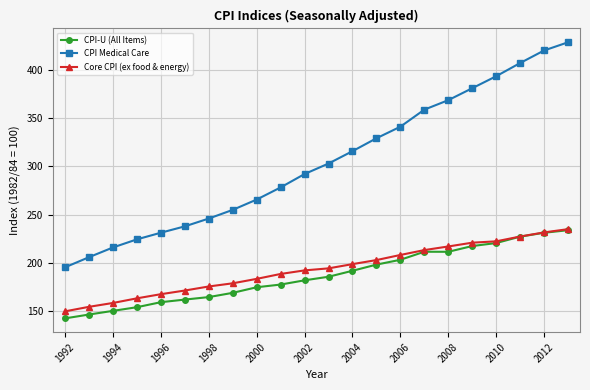

In CPI-U (All Items), how many points are lower than both neighbors (excluding endpoints)?

1